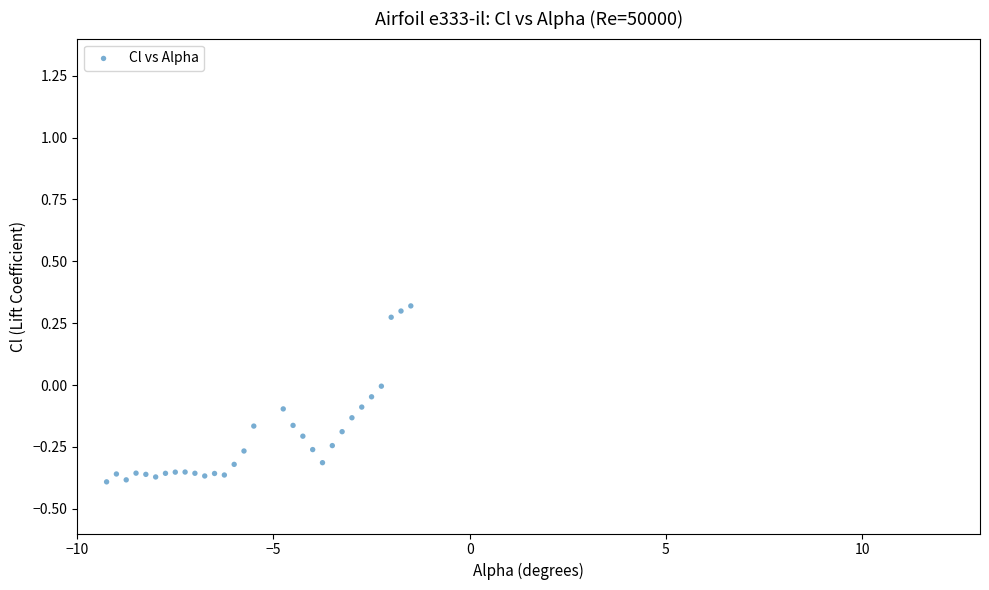

What is the range of X values (max minus min)?

7.8